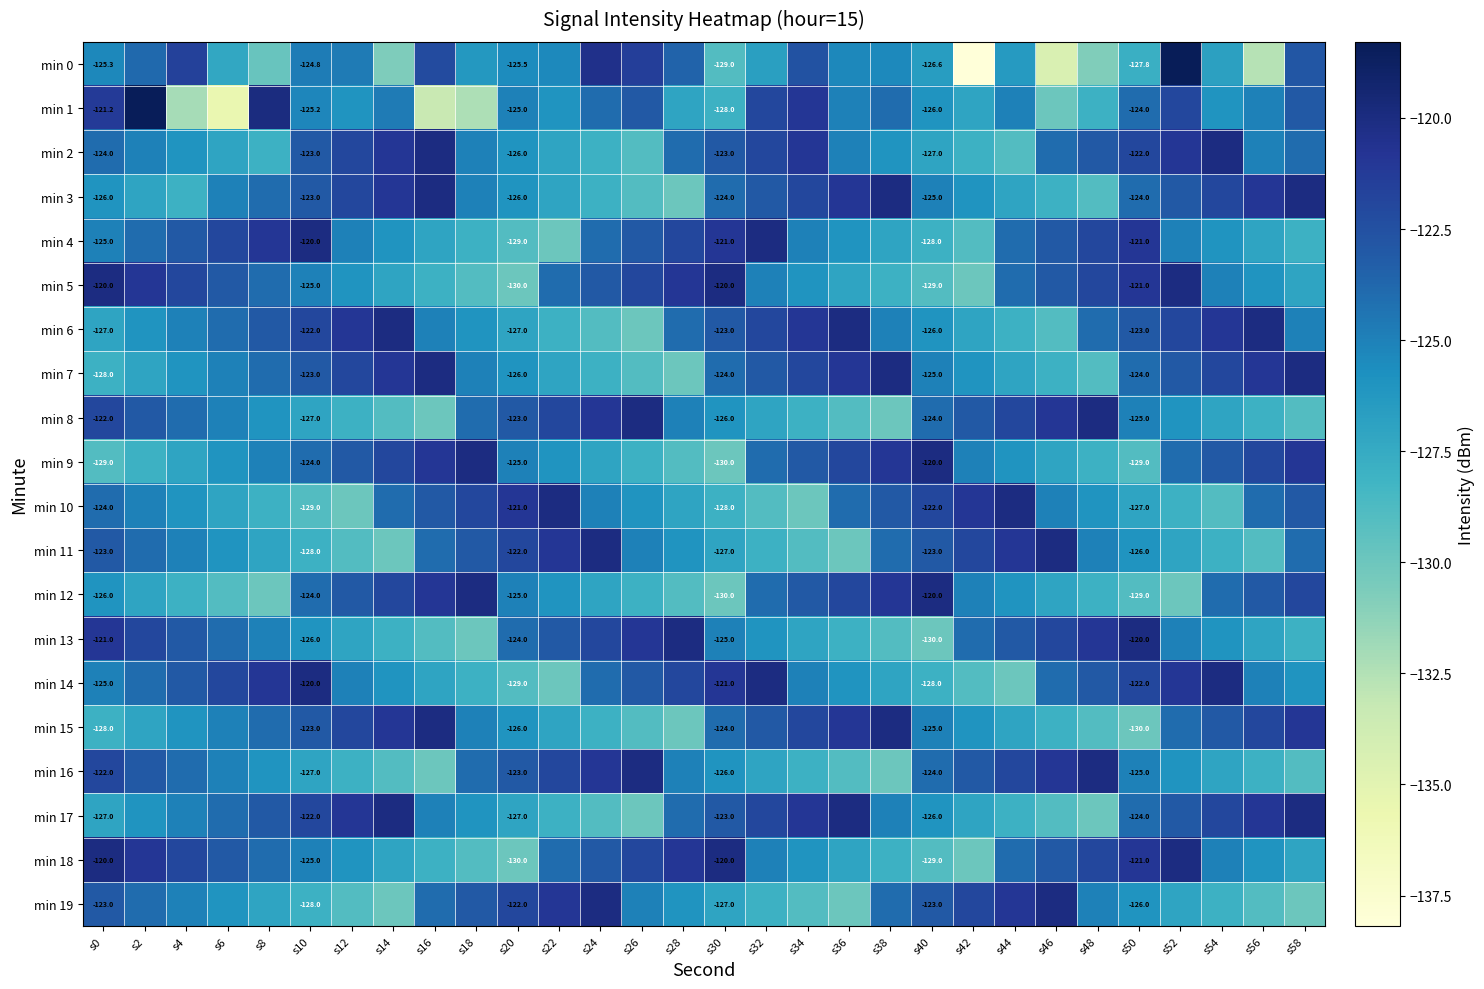

Which has a higher value, s38 or s34?

s34